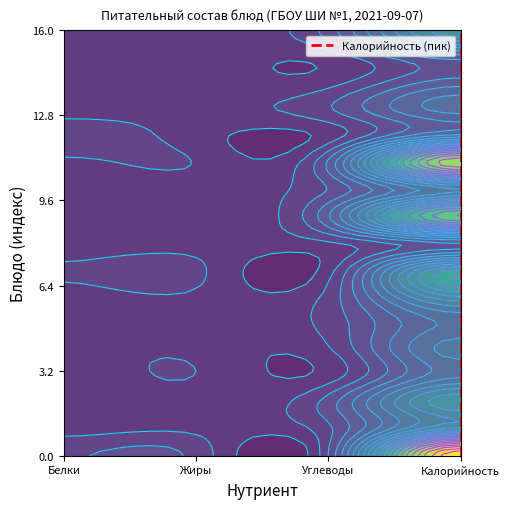

How many positive values are there?

16